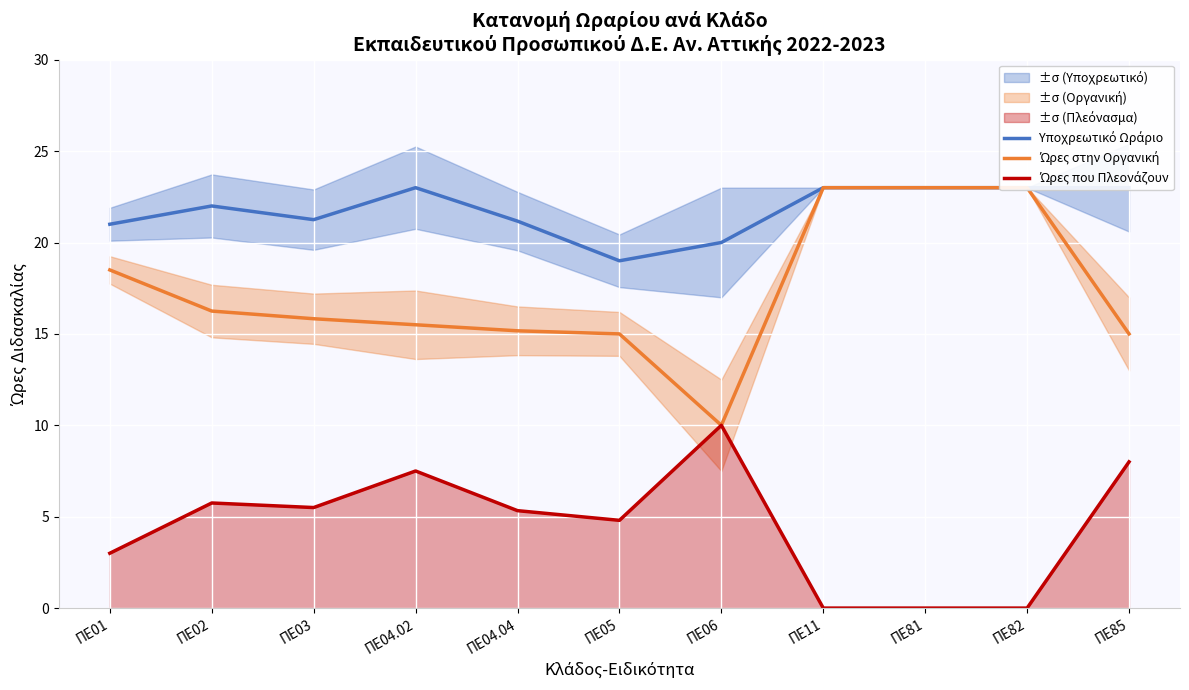

How many distinct data groups are displayed?

3